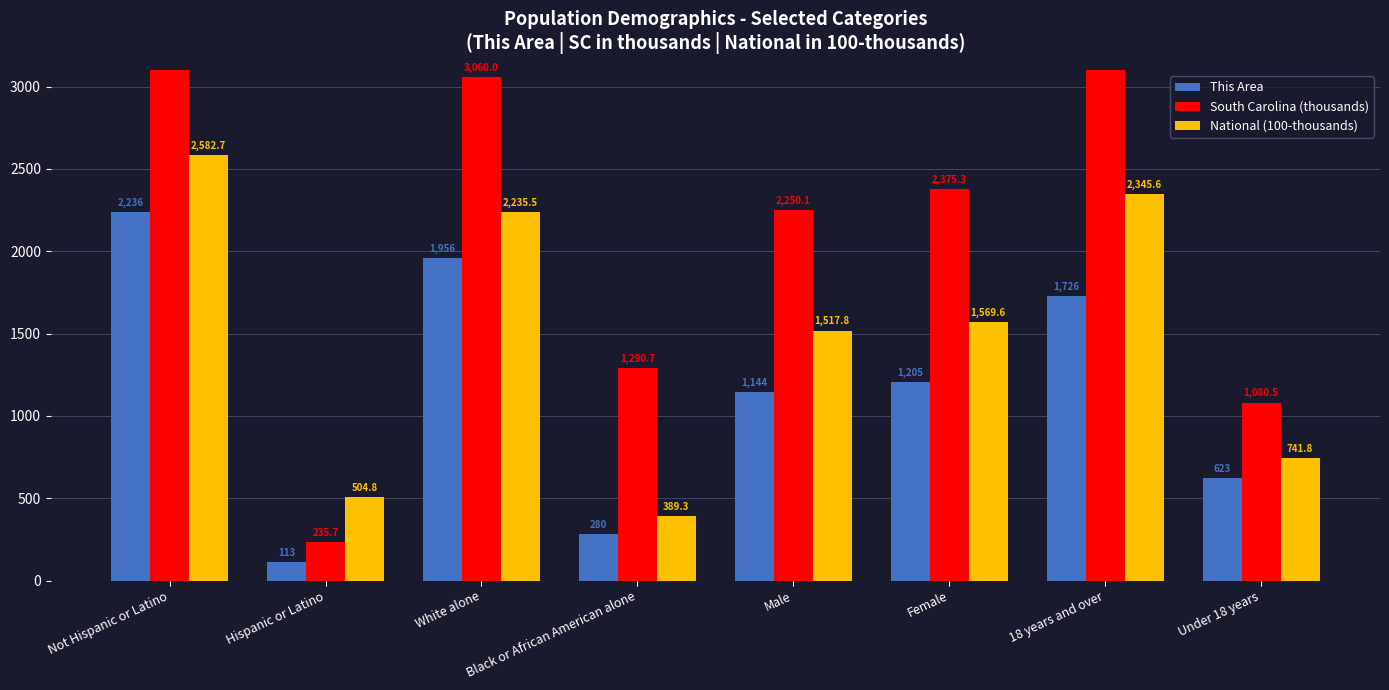

How many data points in South Carolina (thousands) are above 2375?

4